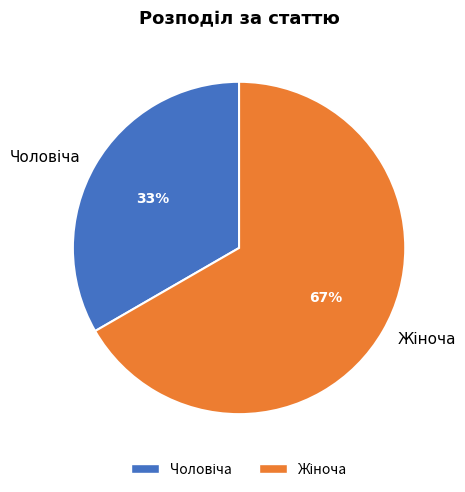

How many slices are in this pie chart?

2